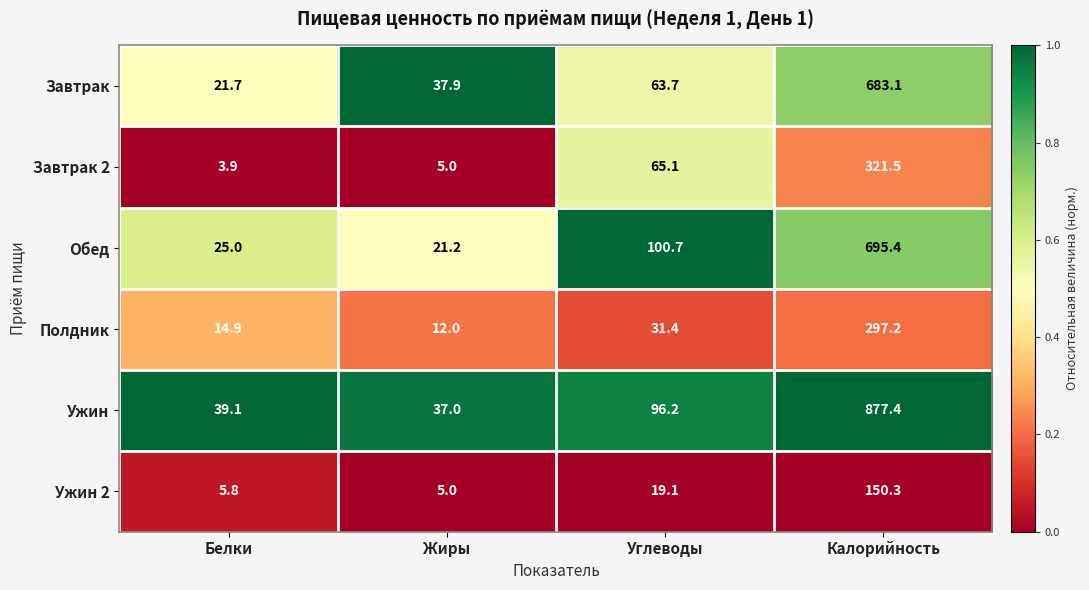

What is the total value across all series at Жиры?

118.1